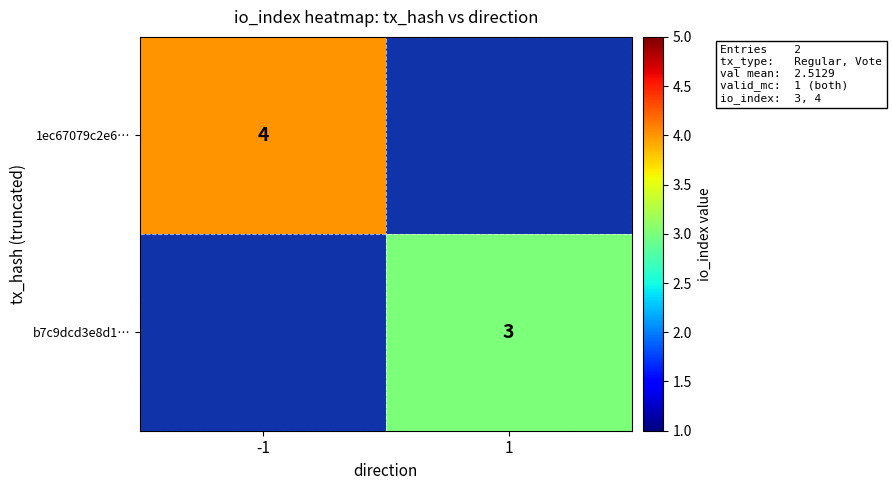

The value of 1ec67079c2e6… at -1 is 2. True or false?

False